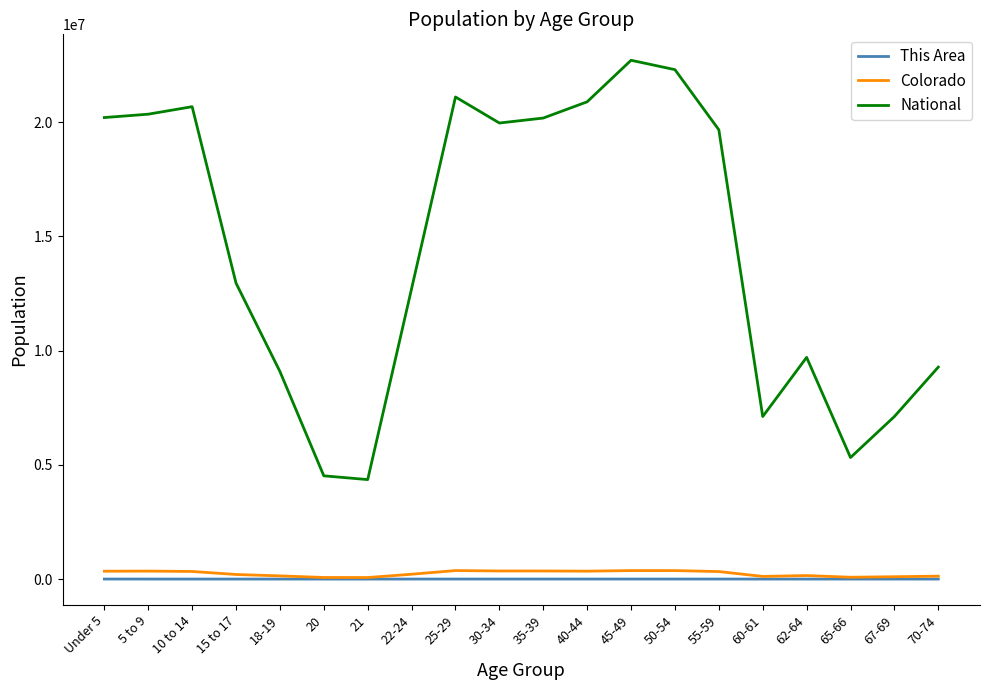

True or false: National and Colorado cross at least once.

False